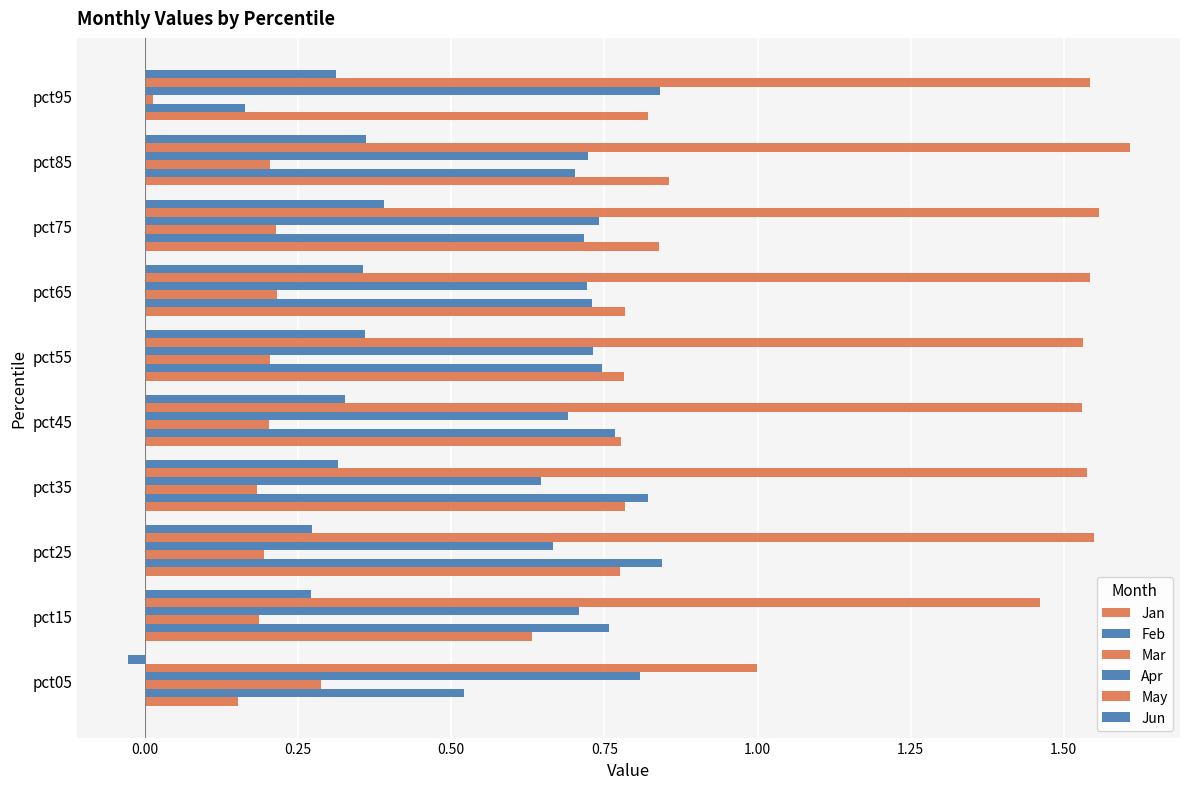

How many values in Jun are above zero?

9